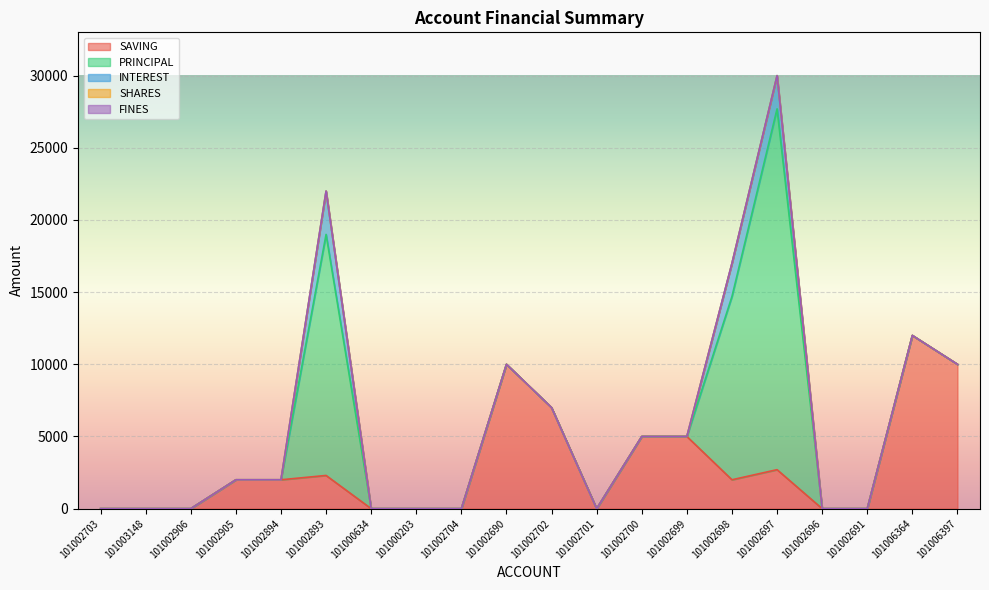

Reading left to right, list all the values displayed in this chart.

SAVING: 0	0	0	2000	2000	2300	0	0	0	10000	7000	0	5000	5000	2000	2700	0	0	12000	10000
PRINCIPAL: 0	0	0	0	0	16700	0	0	0	0	0	0	0	0	12700	25000	0	0	0	0
INTEREST: 0	0	0	0	0	3000	0	0	0	0	0	0	0	0	2300	2300	0	0	0	0
SHARES: 0	0	0	0	0	0	0	0	0	0	0	0	0	0	0	0	0	0	0	0
FINES: 0	0	0	0	0	0	0	0	0	0	0	0	0	0	0	0	0	0	0	0